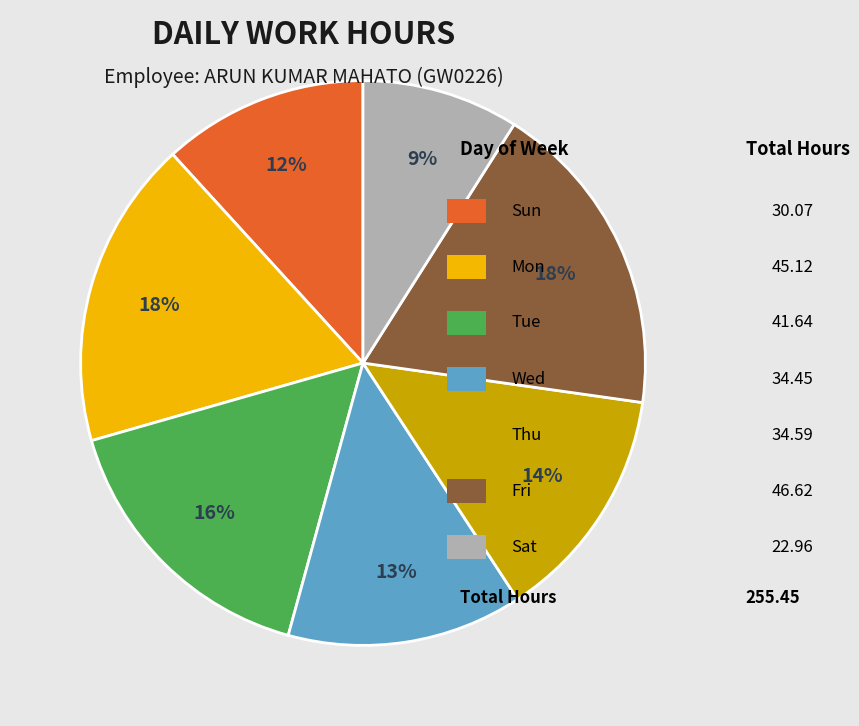

Does any single category account for the majority?

No